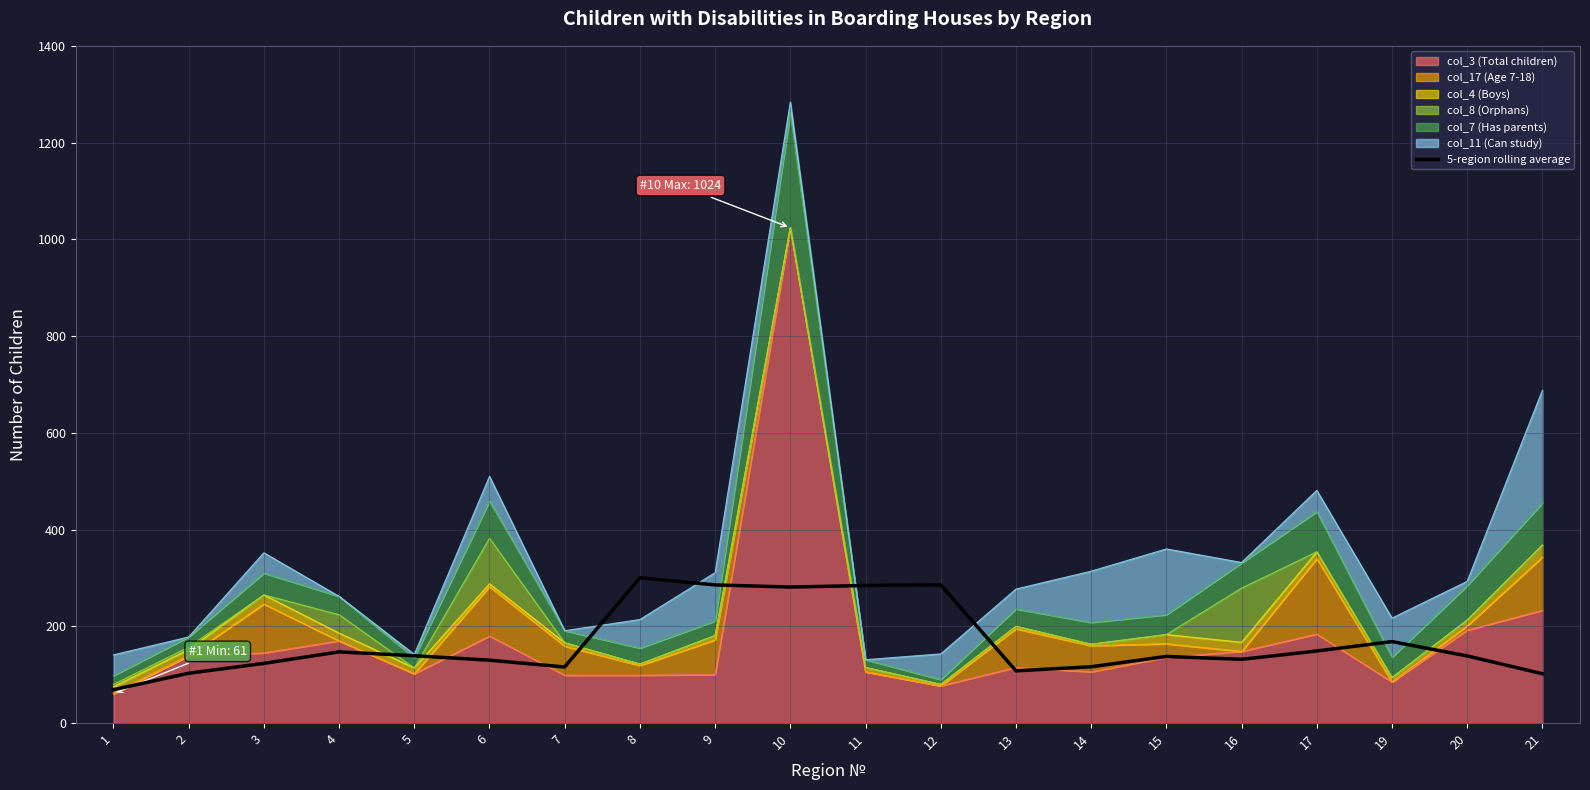

Is it true that the value at 4 is 147.2?

True